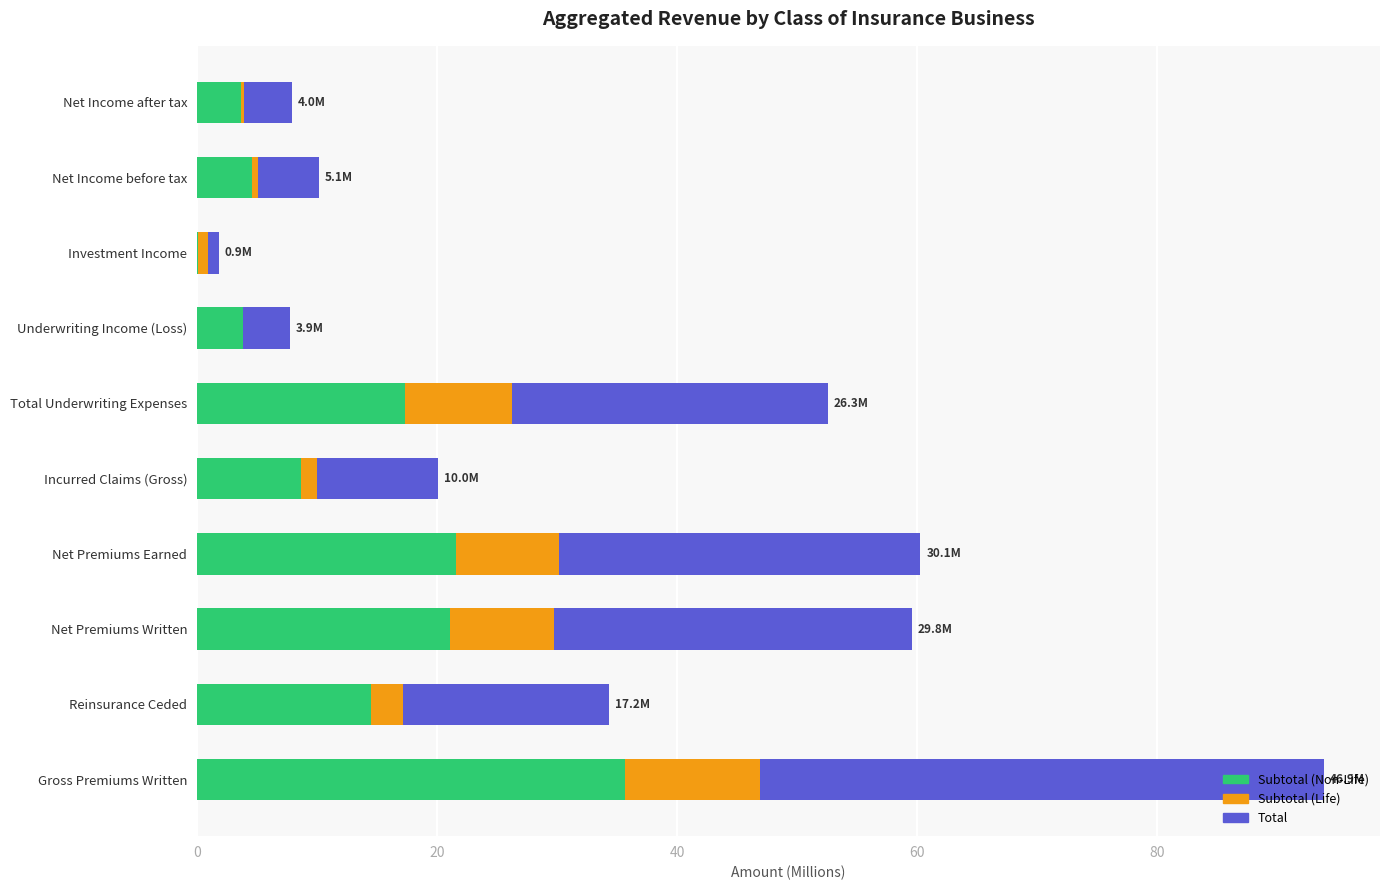

List the series in order of their overall mean, lowest first.

Subtotal (Life), Subtotal (Non-Life), Total